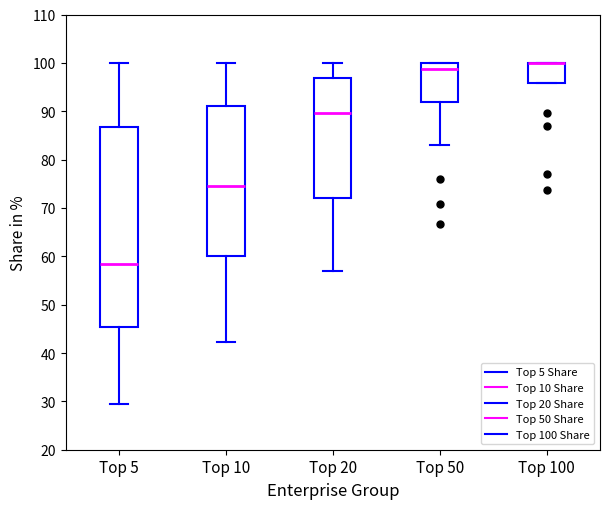

Reading left to right, transcribe this box plot: for each box, give where its median line is, the range the box spans, and where its two whiskers end, as read against the y-axis. The values are not printed on the chart, so give them approximately, as read against the axis.

Top 5: median 58, box 45 to 87, whiskers 29 to 100
Top 10: median 75, box 60 to 91, whiskers 42 to 100
Top 20: median 90, box 72 to 97, whiskers 57 to 100
Top 50: median 99, box 92 to 100, whiskers 83 to 100
Top 100: median 100 (drawn on the box's upper edge), box 96 to 100, whiskers 96 to 100